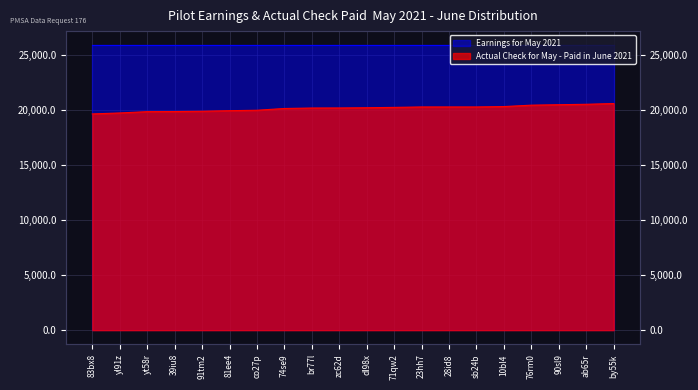

What is the difference between the second highest and minimum values?

876.8